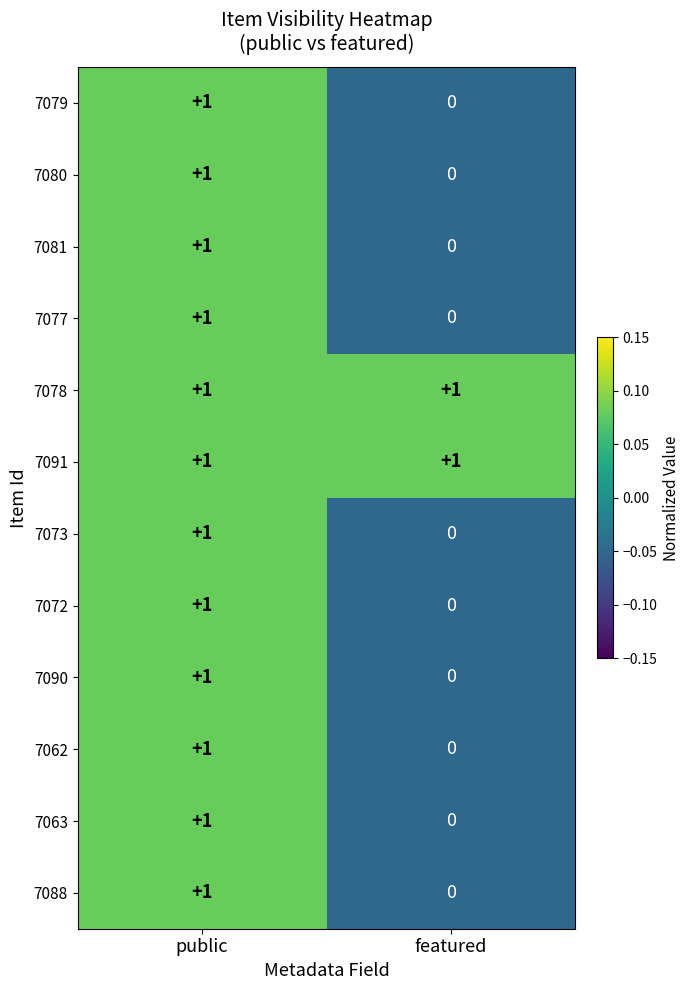

At which category does the chart reach its minimum across all series?

featured